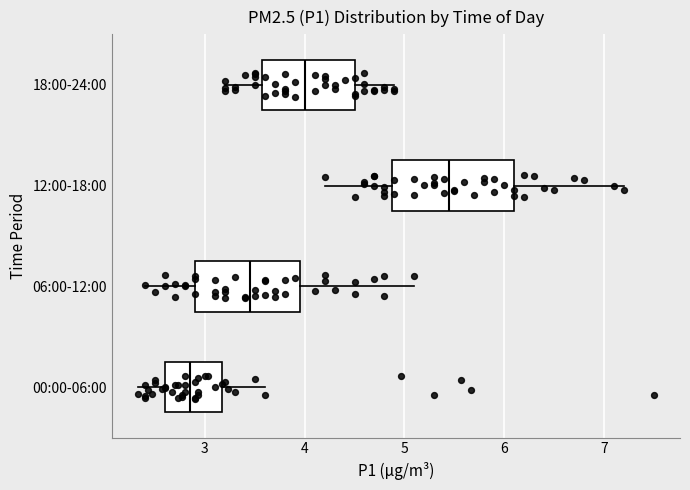

Reading bottom to top, transcribe this box plot: for each box, give where its median line is, the range the box spans, and where its two whiskers end, as read against the x-axis. The values are not printed on the chart, so give them approximately, as read against the axis.

00:00-06:00: median 2.9, box 2.6 to 3.2, whiskers 2.3 to 3.6
06:00-12:00: median 3.5, box 2.9 to 4.0, whiskers 2.4 to 5.1
12:00-18:00: median 5.5, box 4.9 to 6.1, whiskers 4.2 to 7.2
18:00-24:00: median 4.0, box 3.6 to 4.5, whiskers 3.2 to 4.9